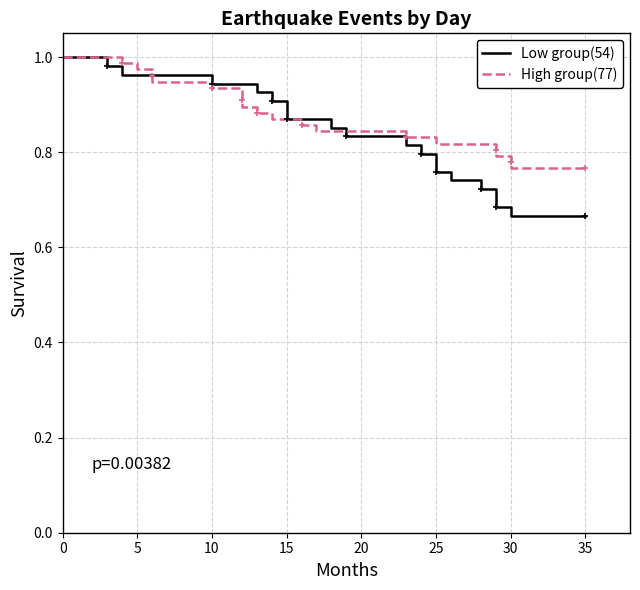

What is the difference between the maximum and second lowest values in the High group(77) series?

0.2